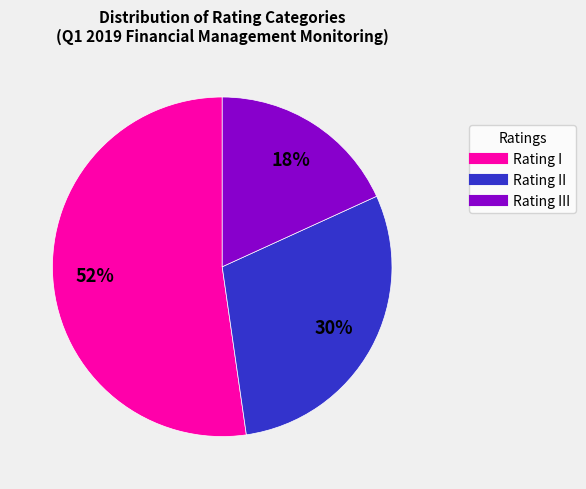

How many segments does this pie chart have?

3